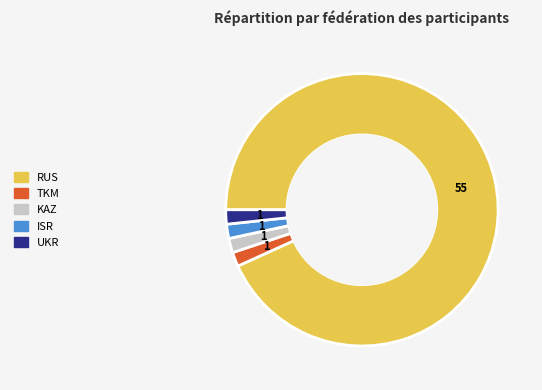

The RUS slice represents 93% of the pie. True or false?

True